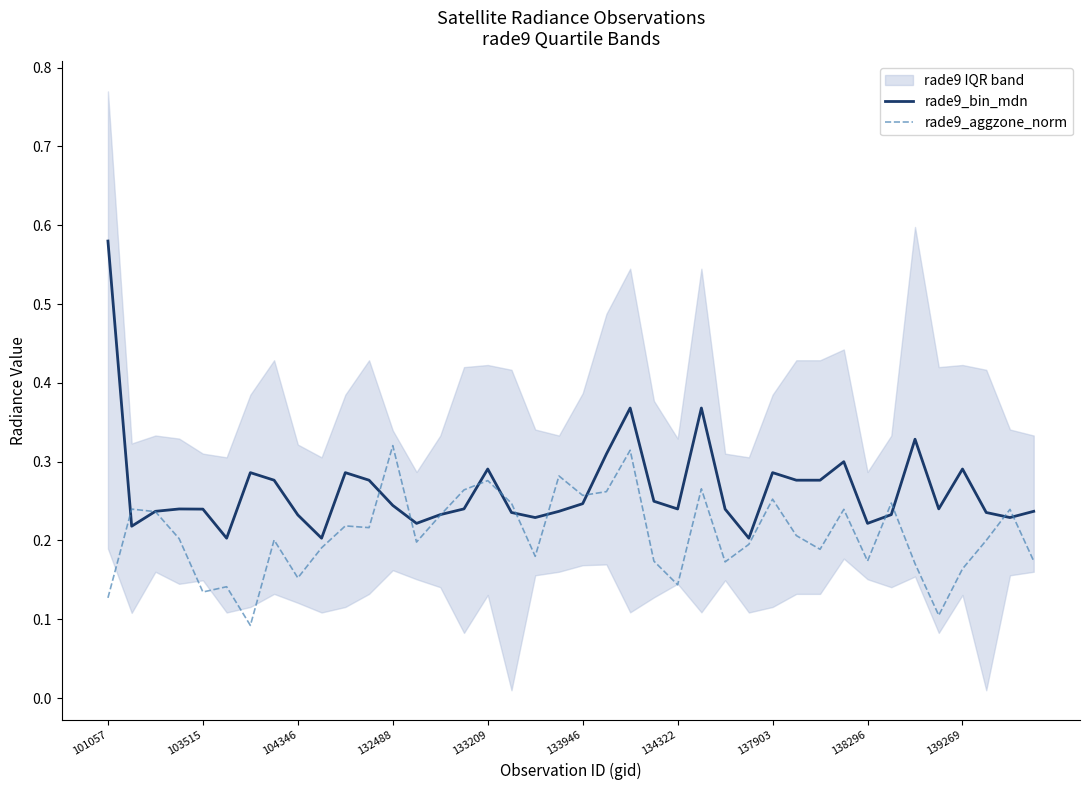

Which category has the highest value in the rade9_bin_mdn series?

101057